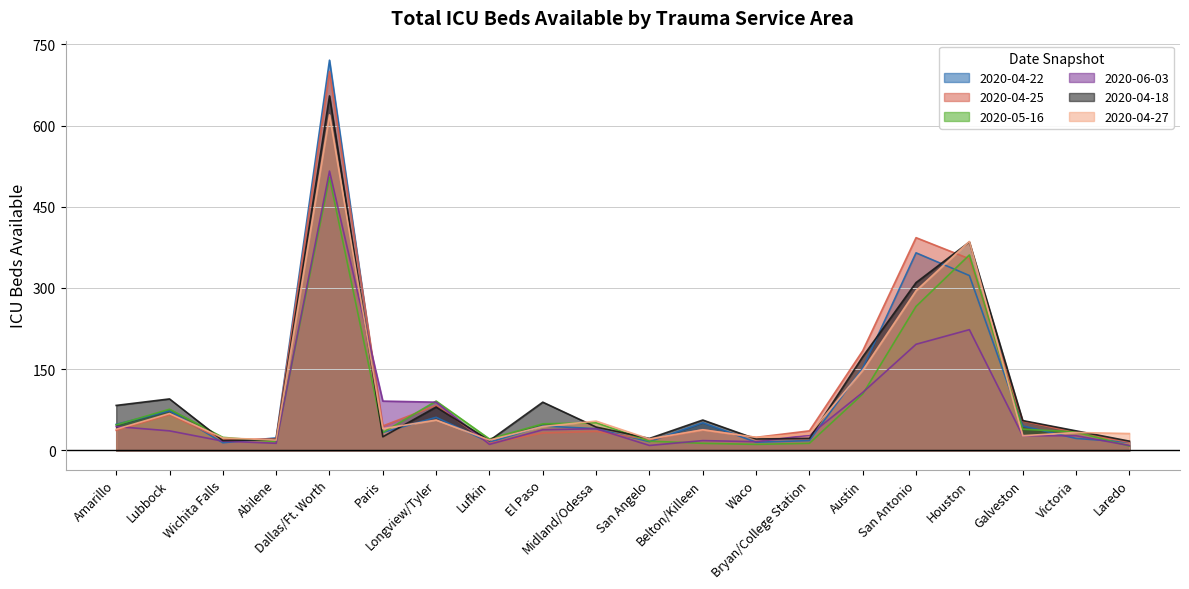

Which has a higher value, Dallas/Ft. Worth or San Angelo?

Dallas/Ft. Worth